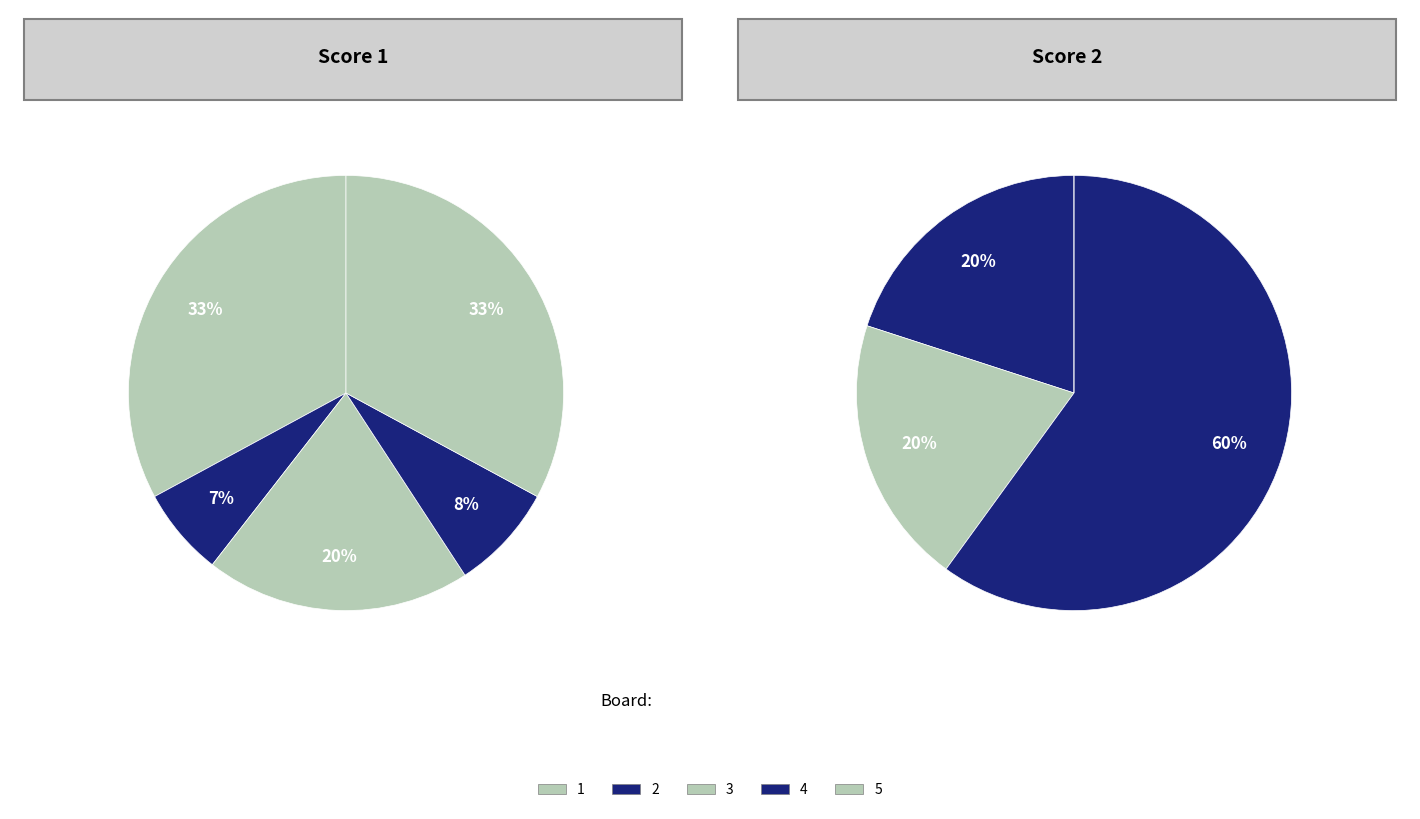

Is it true that 5 is 10% of the pie?

False